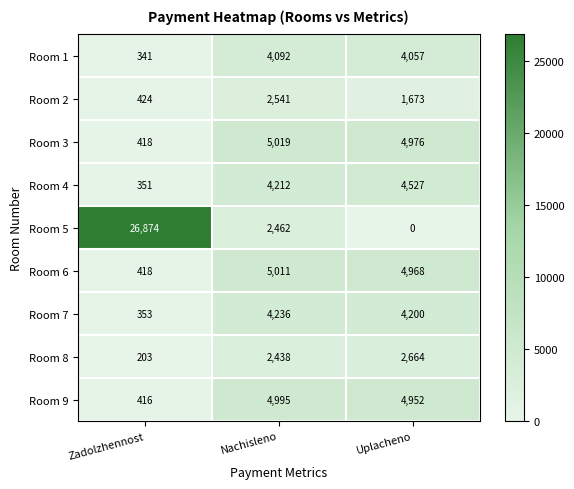

At which label is Room 2 closest to 1482?

Uplacheno